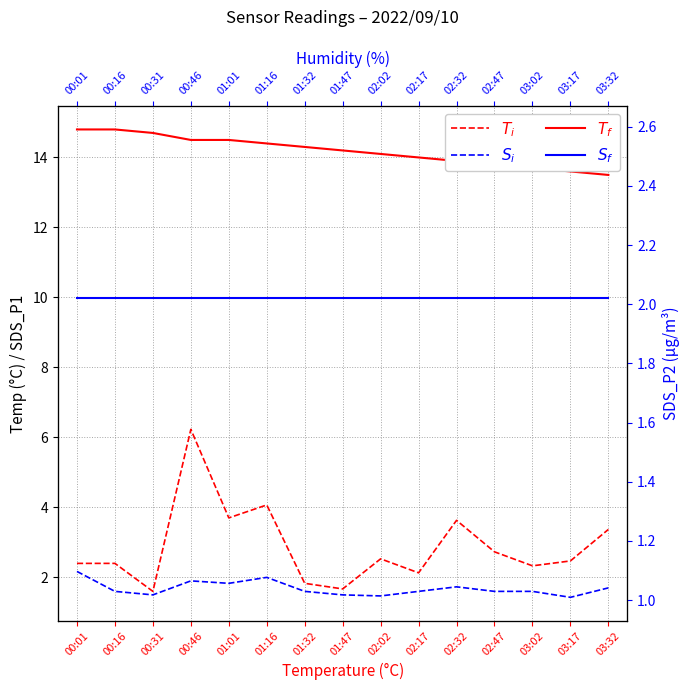

Which series has the largest range (max minus min)?

$T_i$